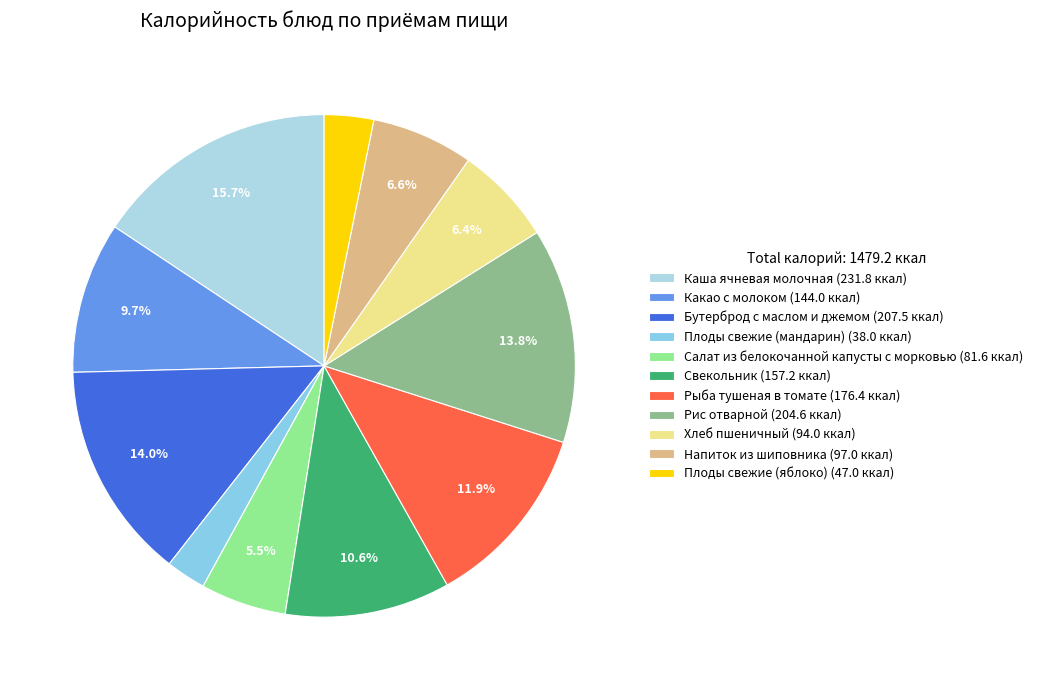

What is the ratio of the value at Бутерброд с маслом и джемом to the value at Рис отварной?

1.0